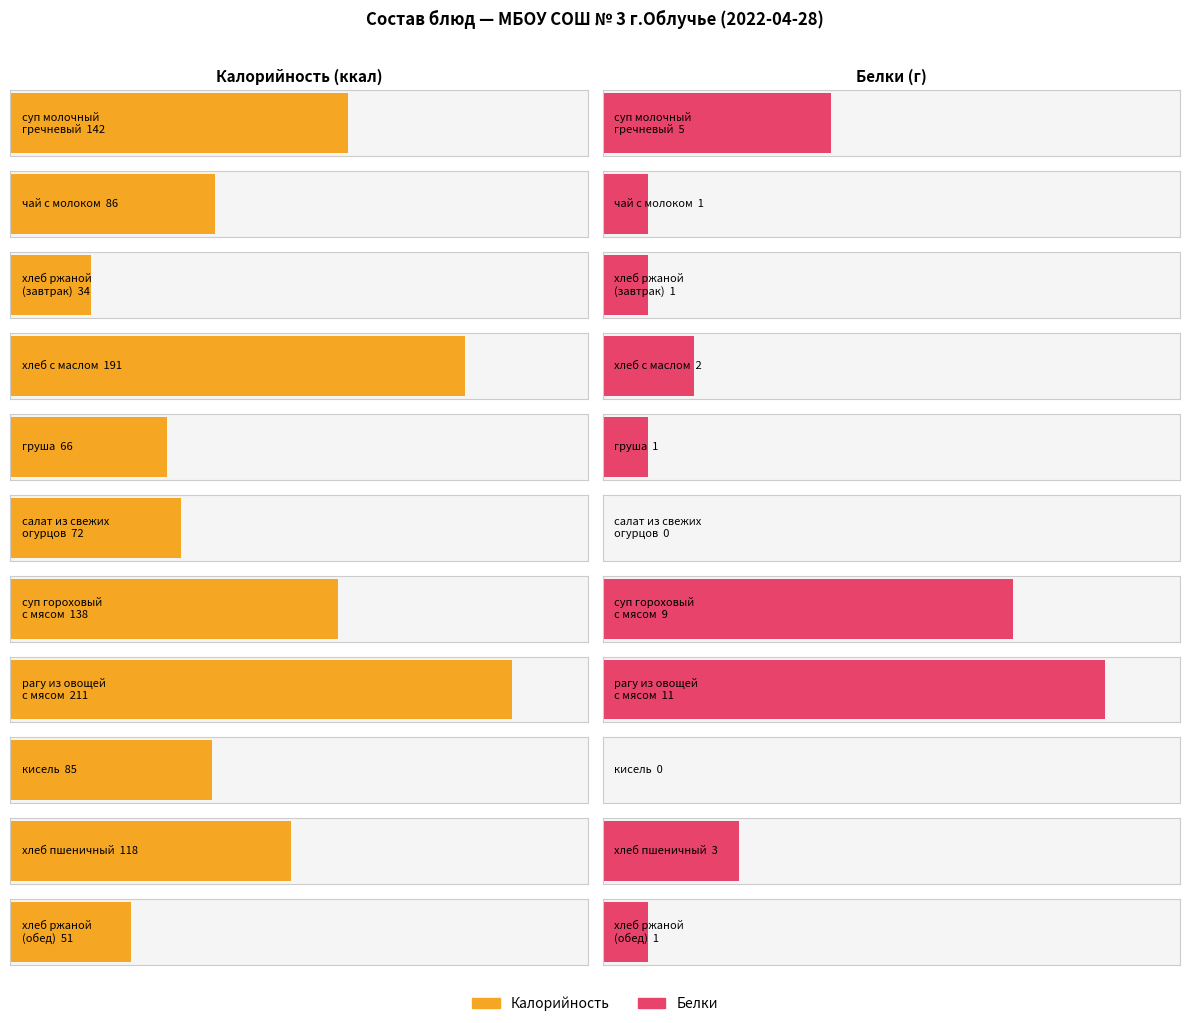

Reading right to left, what are all the values shown in this chart?

Калорийность: 51	118	85	211	138	72	66	191	34	86	142
Белки: 1	3	0	11	9	0	1	2	1	1	5